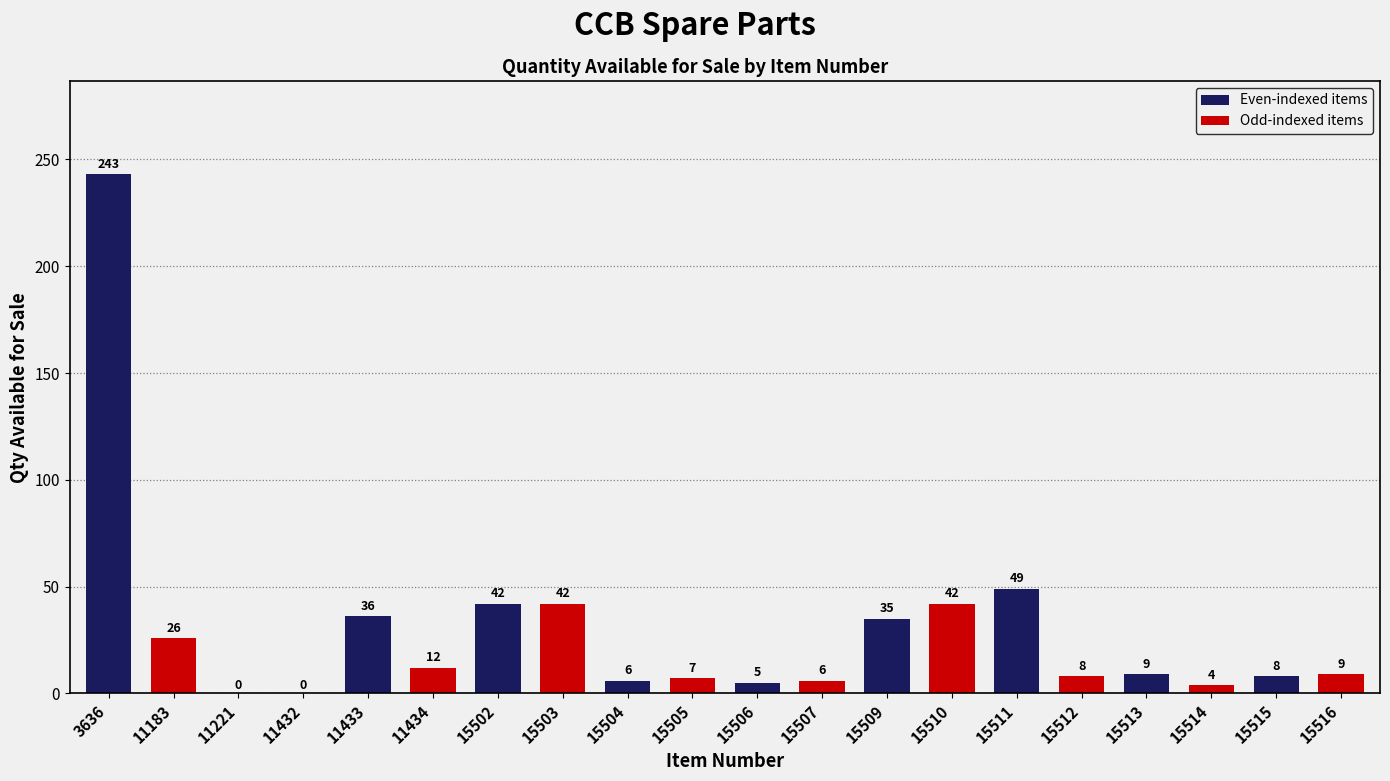

What is the sum of the values at 3636 and 15505?

250